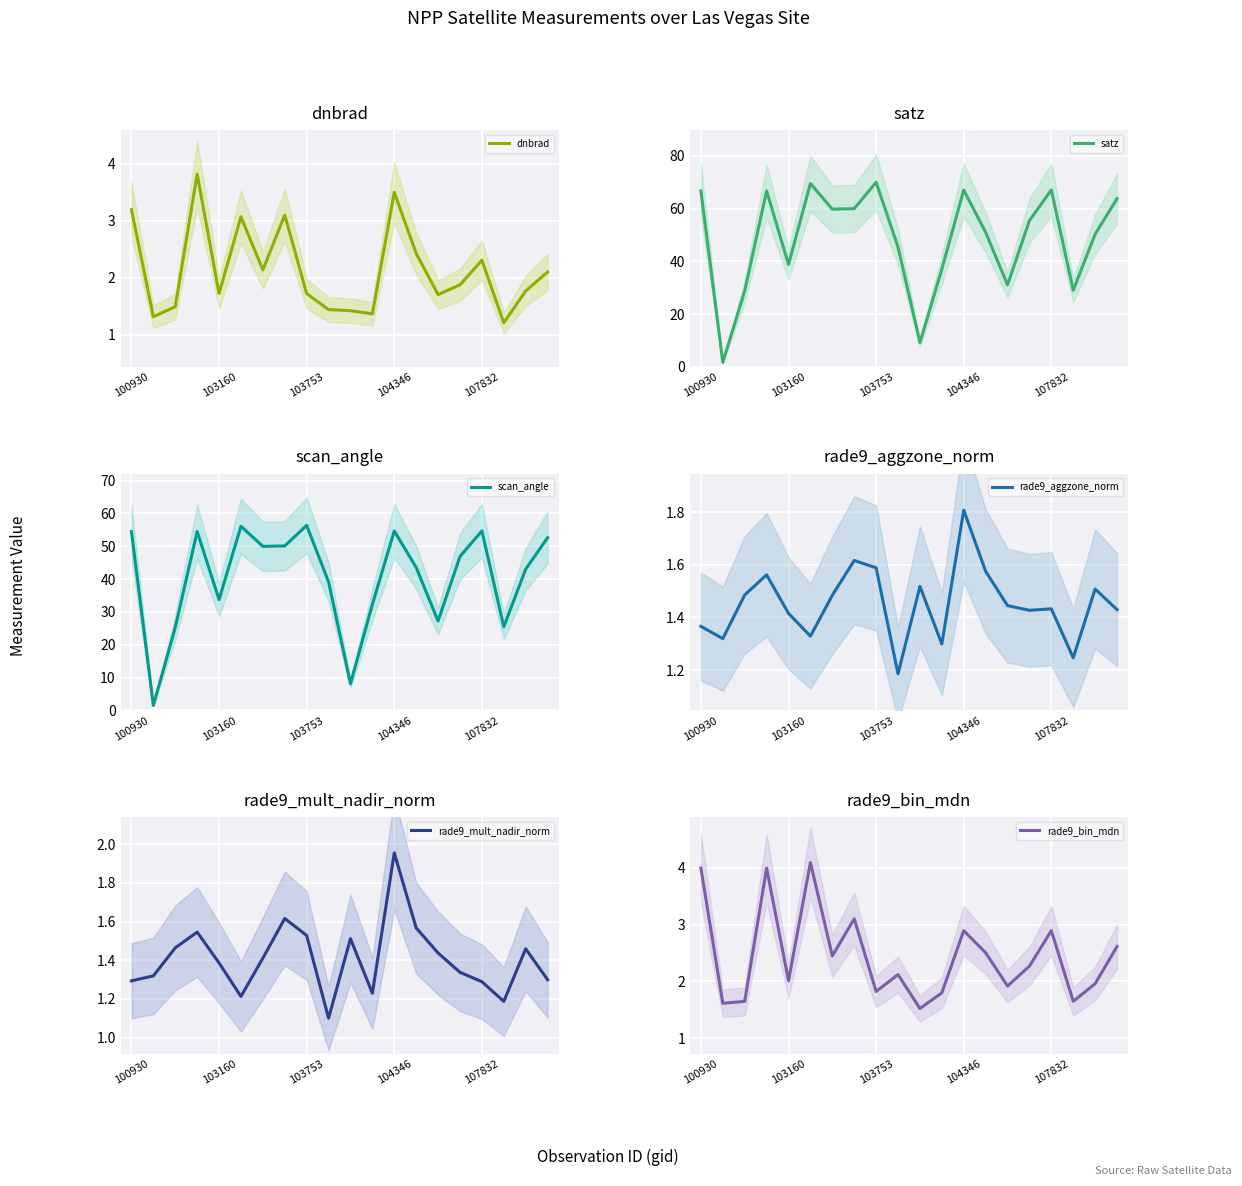

What is the value of the dnbrad point at the 10th from the left?

1.4